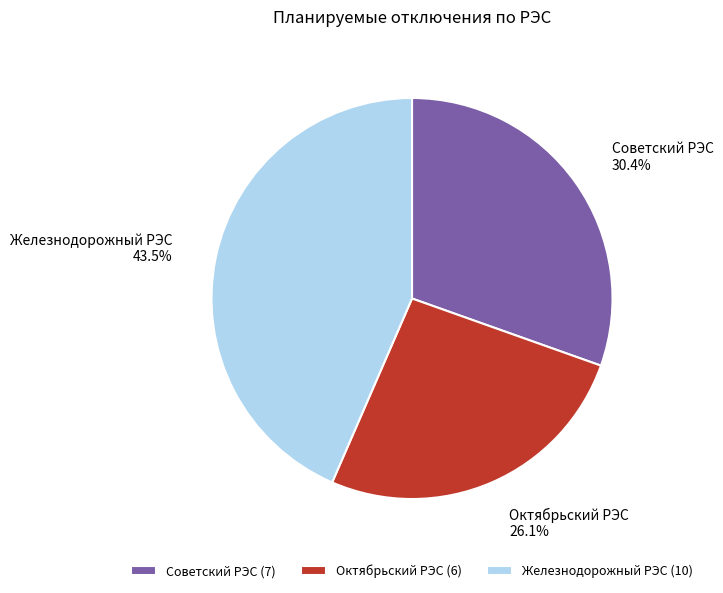

Which category has the smallest portion of the pie?

Октябрьский РЭС